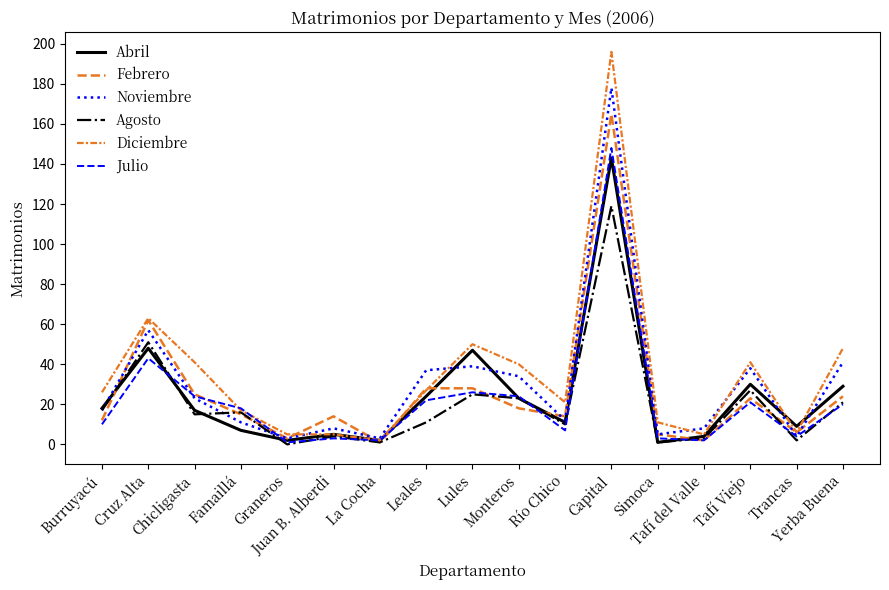

Between Simoca and Leales, which is larger?

Leales